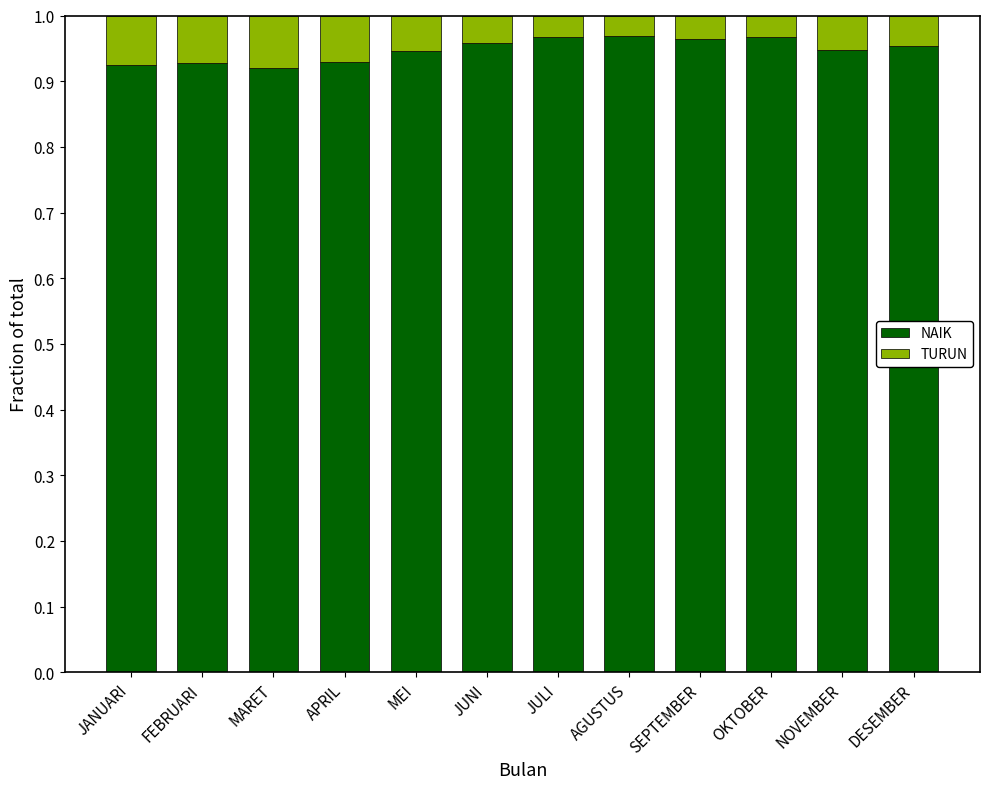

The NAIK series shows 0.6 at MARET. True or false?

False